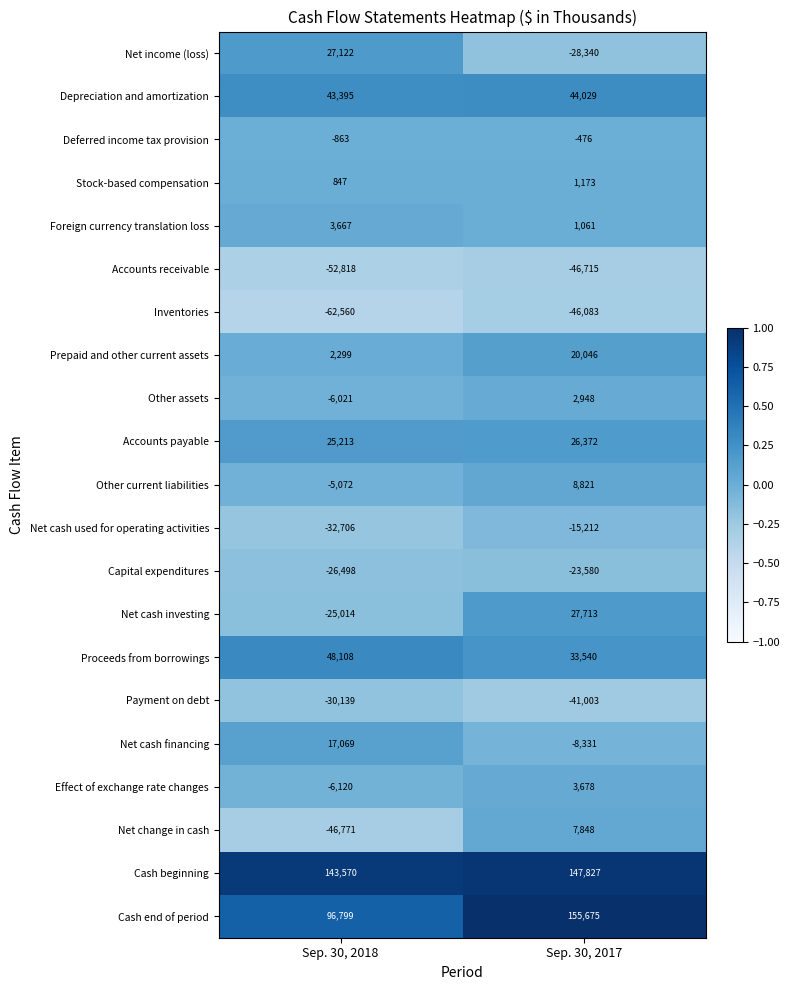

Which series has the largest total across all categories?

Cash beginning